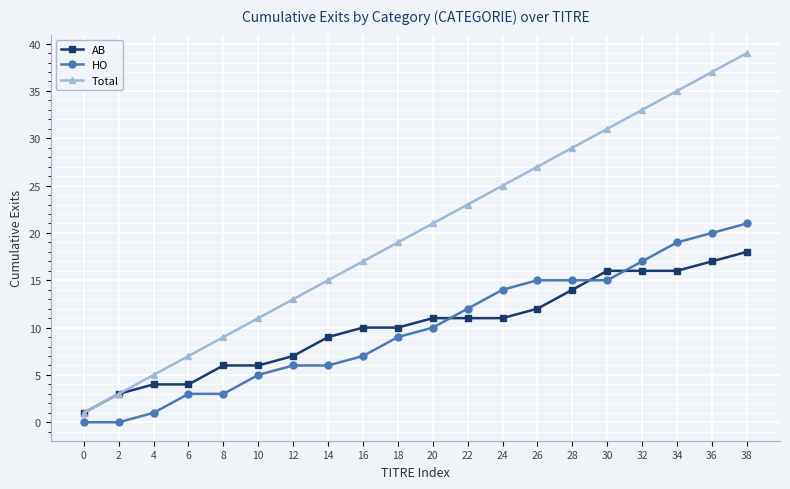

List the series in order of their peak value, lowest first.

AB, HO, Total